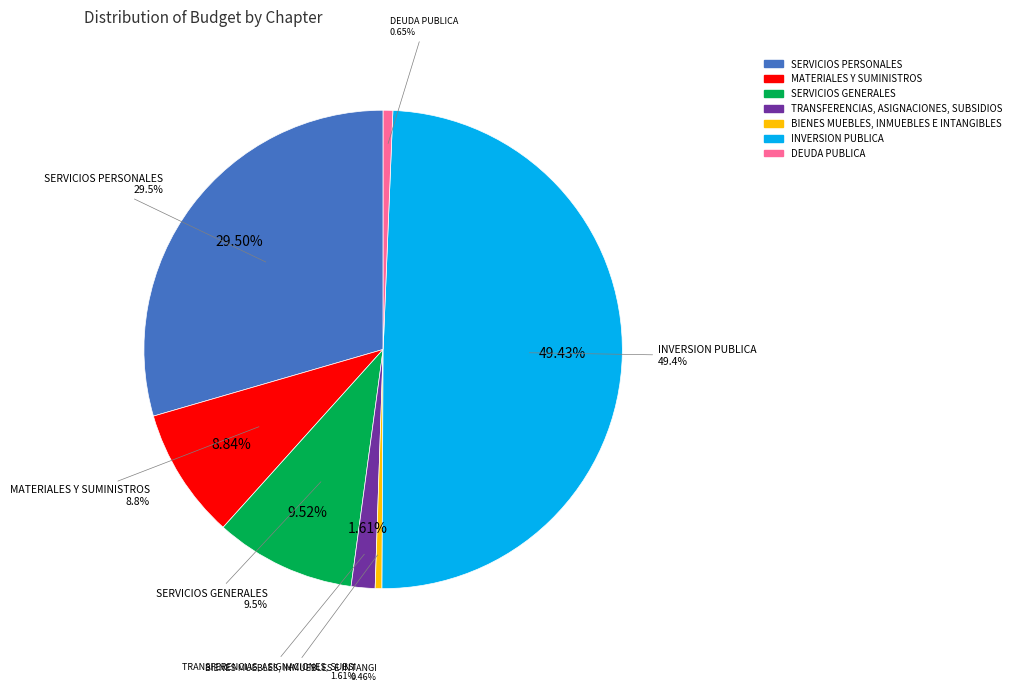

Which slice is the largest?

INVERSION PUBLICA